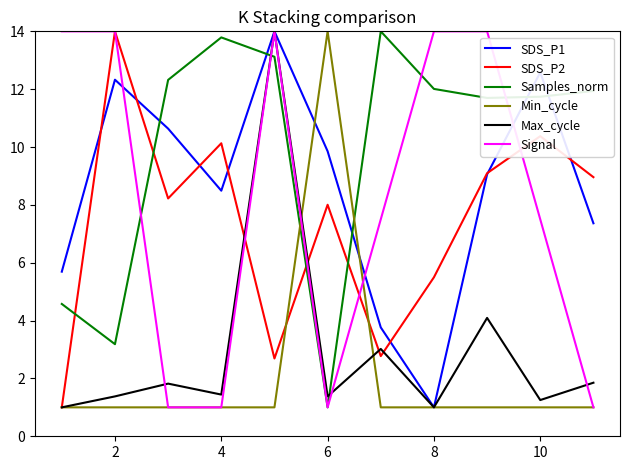

Which series has the largest total across all categories?

Samples_norm